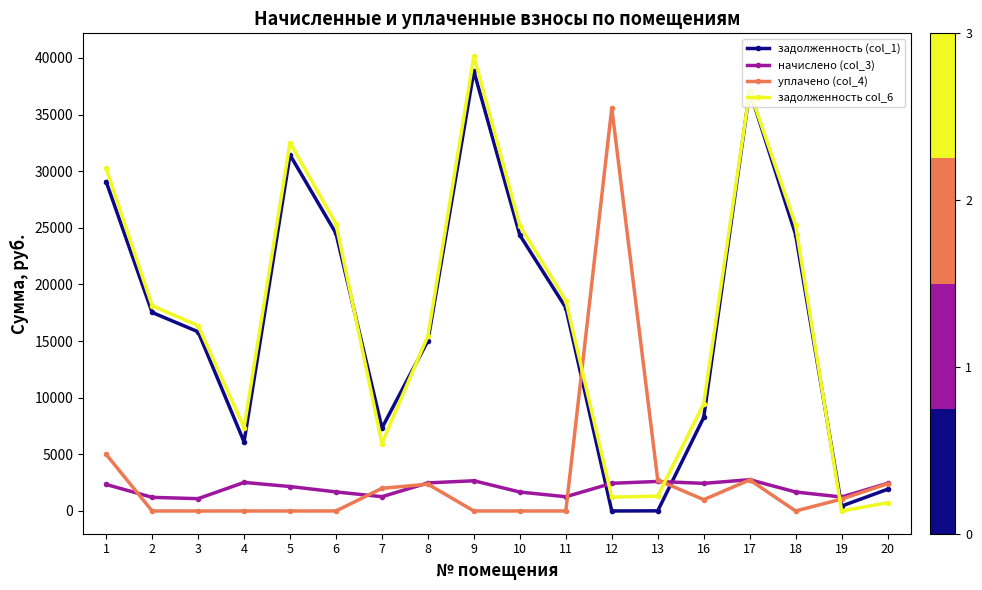

At which label does уплачено (col_4) first exceed 1000?

1